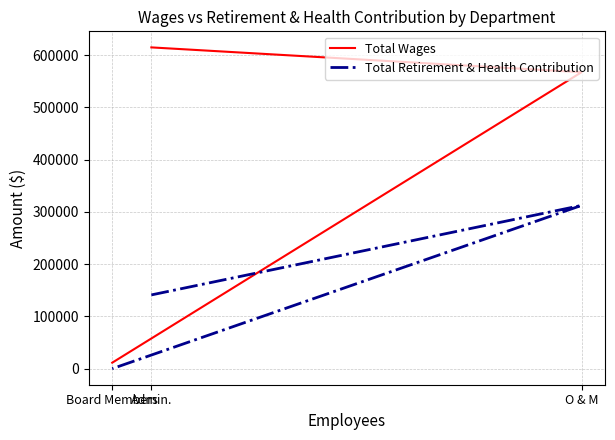

Which series has the largest range (max minus min)?

Total Wages